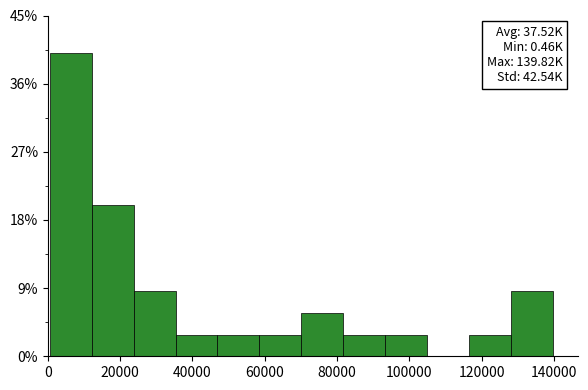

Over which range of the x-axis is the bar tallest?

0 to 12000